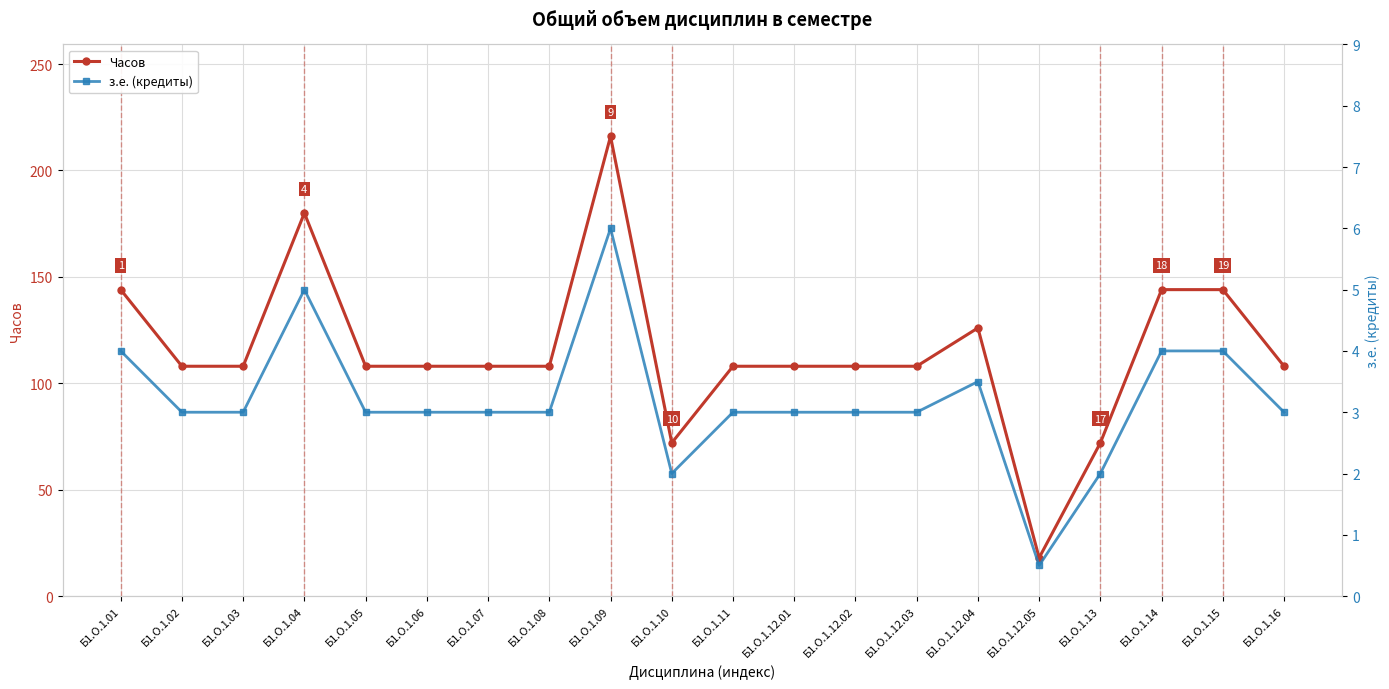

Reading left to right, what are all the values shown in this chart?

Часов: Б1.О.1.01=144.0	Б1.О.1.02=108.0	Б1.О.1.03=108.0	Б1.О.1.04=180.0	Б1.О.1.05=108.0	Б1.О.1.06=108.0	Б1.О.1.07=108.0	Б1.О.1.08=108.0	Б1.О.1.09=216.0	Б1.О.1.10=72.0	Б1.О.1.11=108.0	Б1.О.1.12.01=108.0	Б1.О.1.12.02=108.0	Б1.О.1.12.03=108.0	Б1.О.1.12.04=126.0	Б1.О.1.12.05=18.0	Б1.О.1.13=72.0	Б1.О.1.14=144.0	Б1.О.1.15=144.0	Б1.О.1.16=108.0
з.е. (кредиты): Б1.О.1.01=4.0	Б1.О.1.02=3.0	Б1.О.1.03=3.0	Б1.О.1.04=5.0	Б1.О.1.05=3.0	Б1.О.1.06=3.0	Б1.О.1.07=3.0	Б1.О.1.08=3.0	Б1.О.1.09=6.0	Б1.О.1.10=2.0	Б1.О.1.11=3.0	Б1.О.1.12.01=3.0	Б1.О.1.12.02=3.0	Б1.О.1.12.03=3.0	Б1.О.1.12.04=3.5	Б1.О.1.12.05=0.5	Б1.О.1.13=2.0	Б1.О.1.14=4.0	Б1.О.1.15=4.0	Б1.О.1.16=3.0